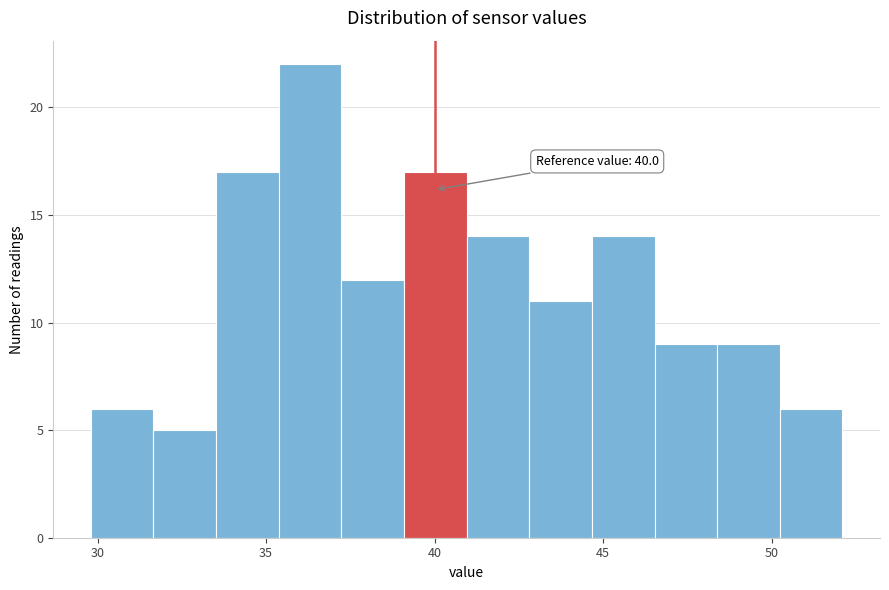

Read against the x-axis, roughly where is the centre of the tallest bar?

36.5